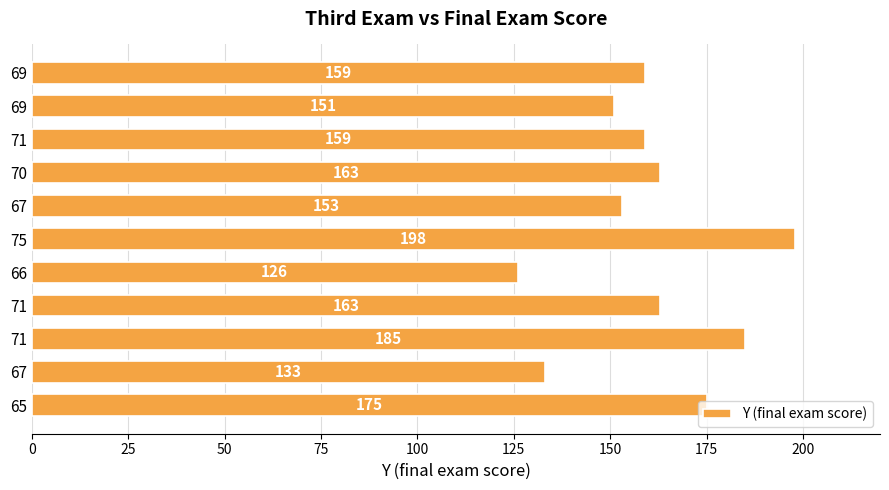

What is the minimum value shown in the chart?

126